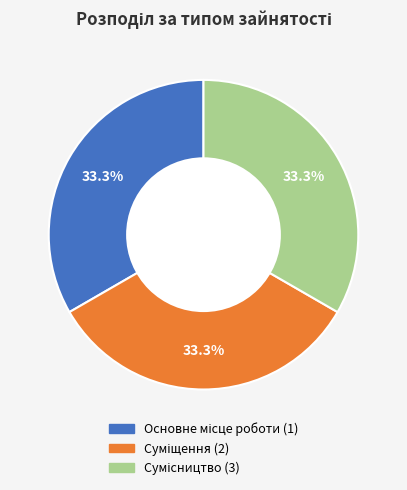

Count the number of slices in the pie.

3